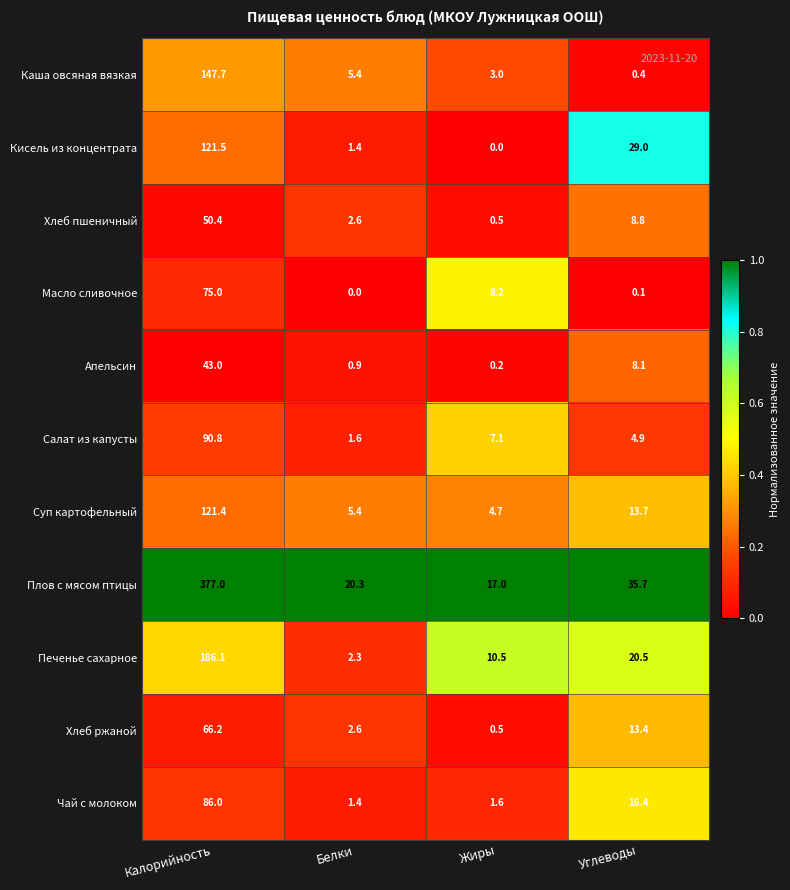

Where does the Плов с мясом птицы series first go above 35?

Калорийность